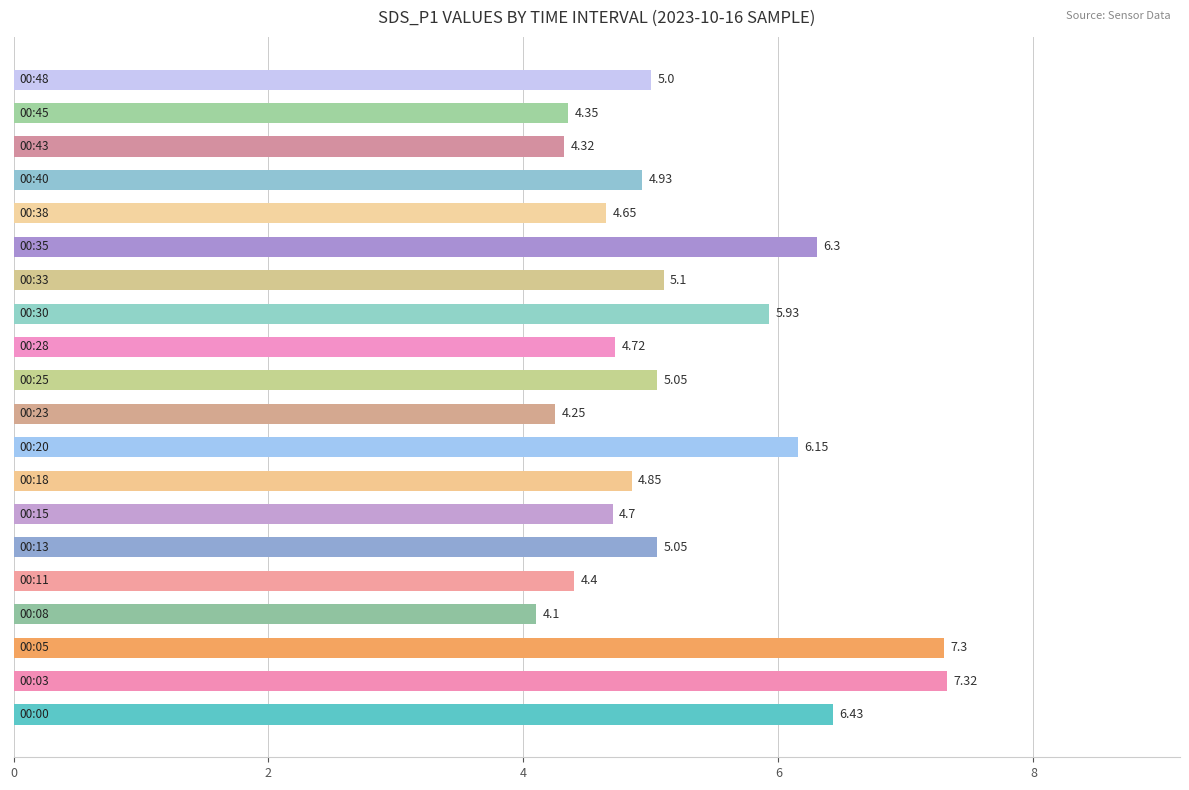

What is the sum of all values?

104.9